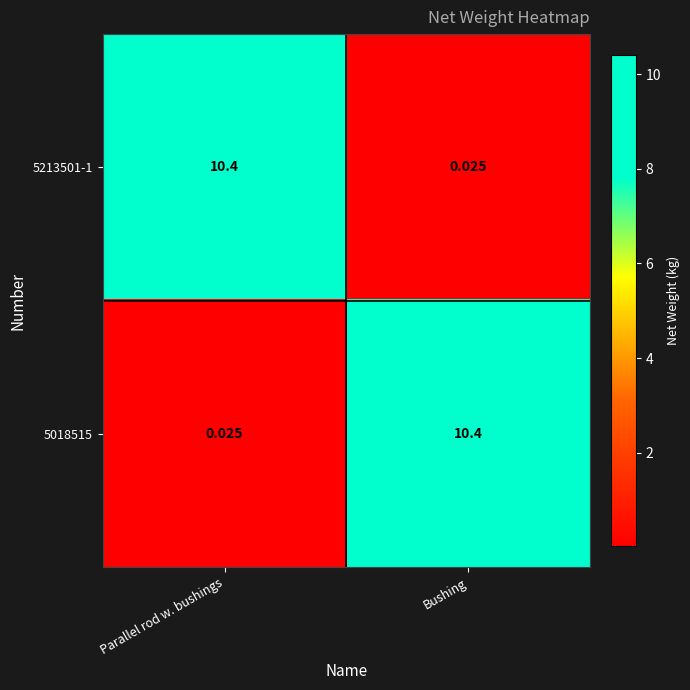

At which label does 5018515 first exceed 10?

Bushing